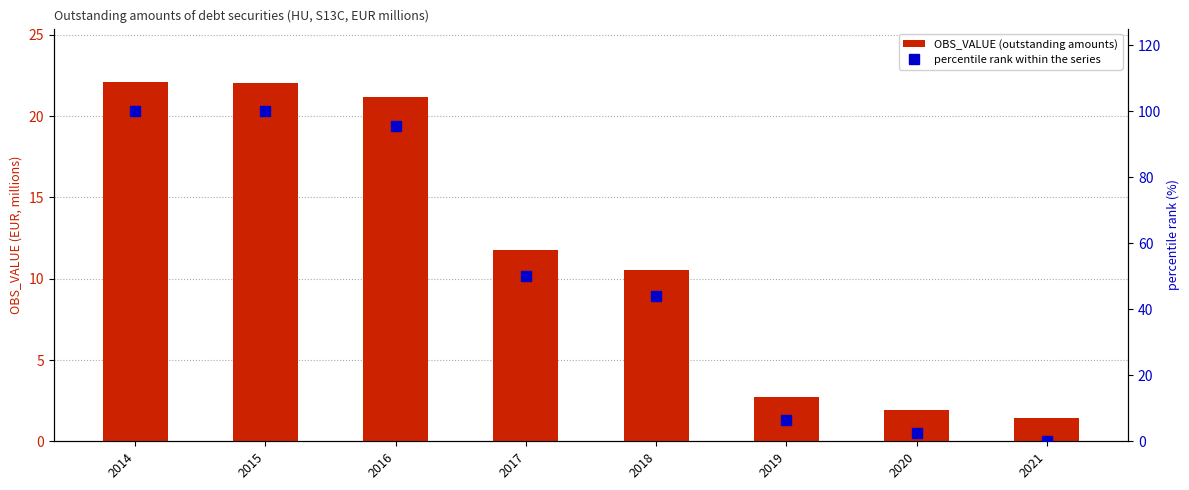

Reading left to right, extract all data points from this chart.

OBS_VALUE (outstanding amounts): 22.1	22.1	21.2	11.8	10.5	2.7	1.9	1.4
percentile rank within the series: 100.0	99.9	95.6	50.1	44.0	6.3	2.6	0.0